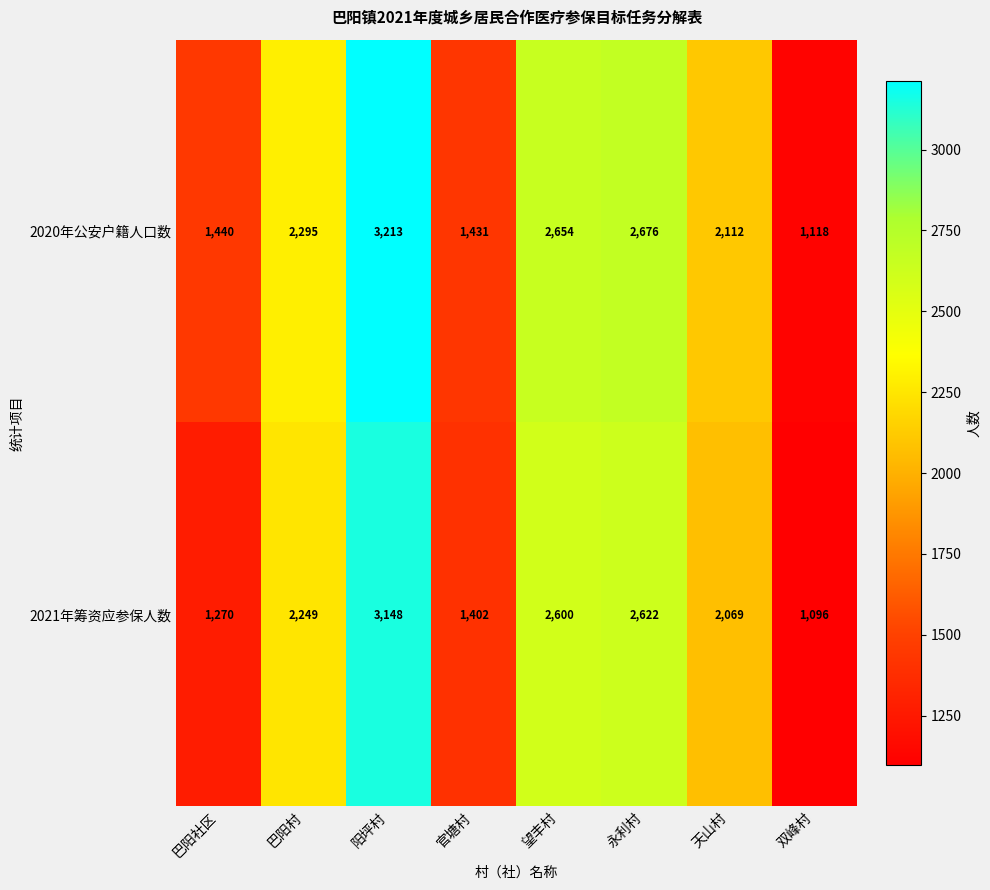

What is the greatest value displayed?

3213